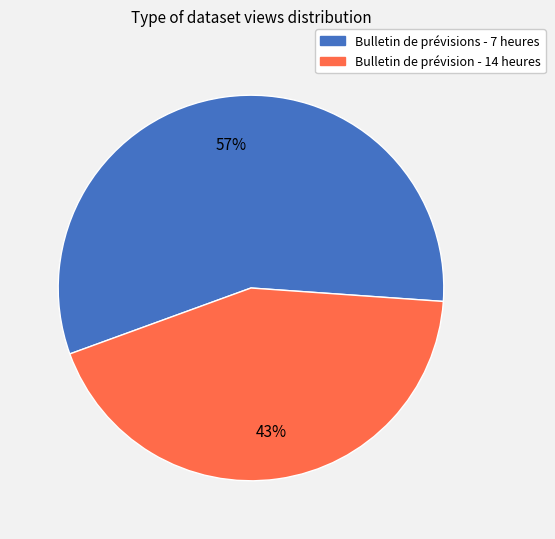

Rank the categories by value from highest to lowest.

Bulletin de prévisions - 7 heures, Bulletin de prévision - 14 heures